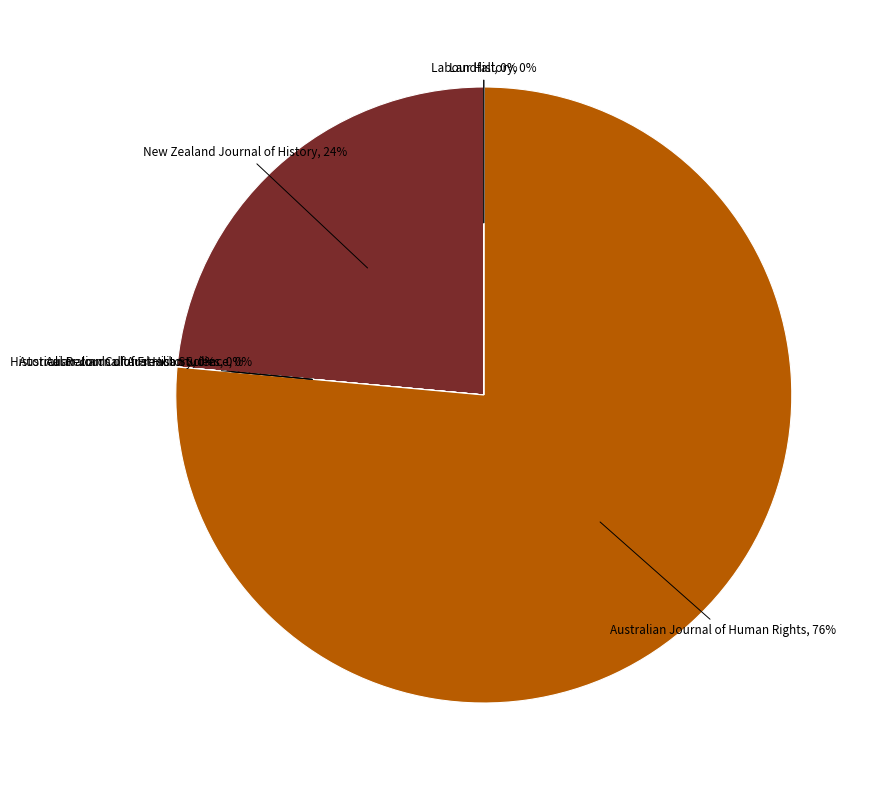

To the nearest percent, what portion does New Zealand Journal of History, 24% represent?

24%